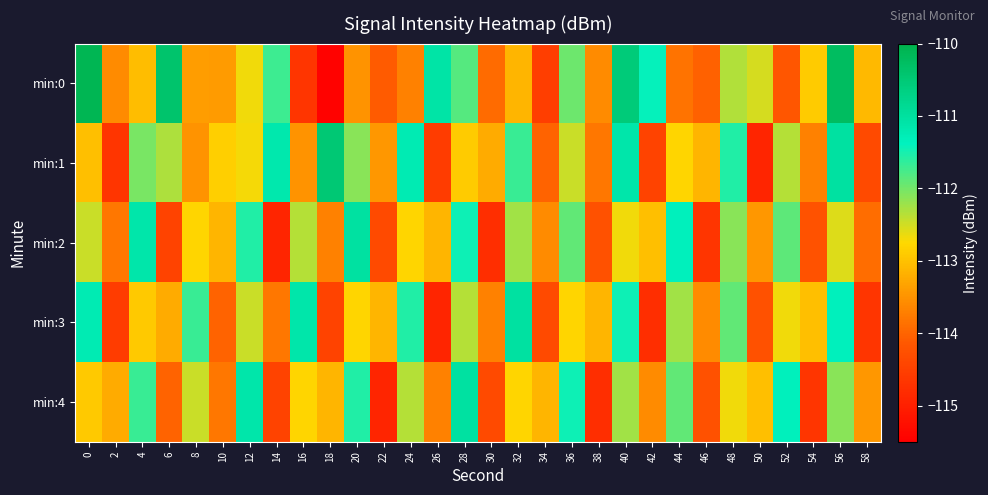

What is the total value across all series at 56?

-557.3